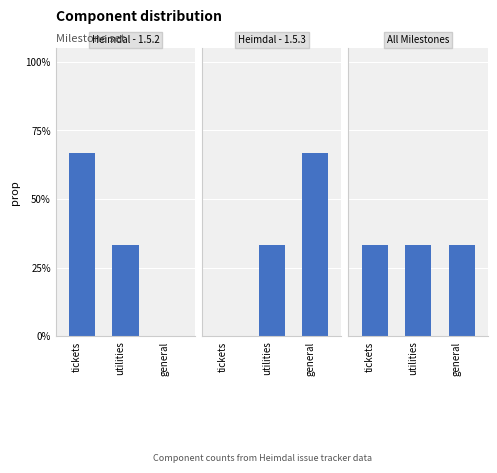

Between tickets and general, which series saw the biggest shift?

Heimdal - 1.5.2